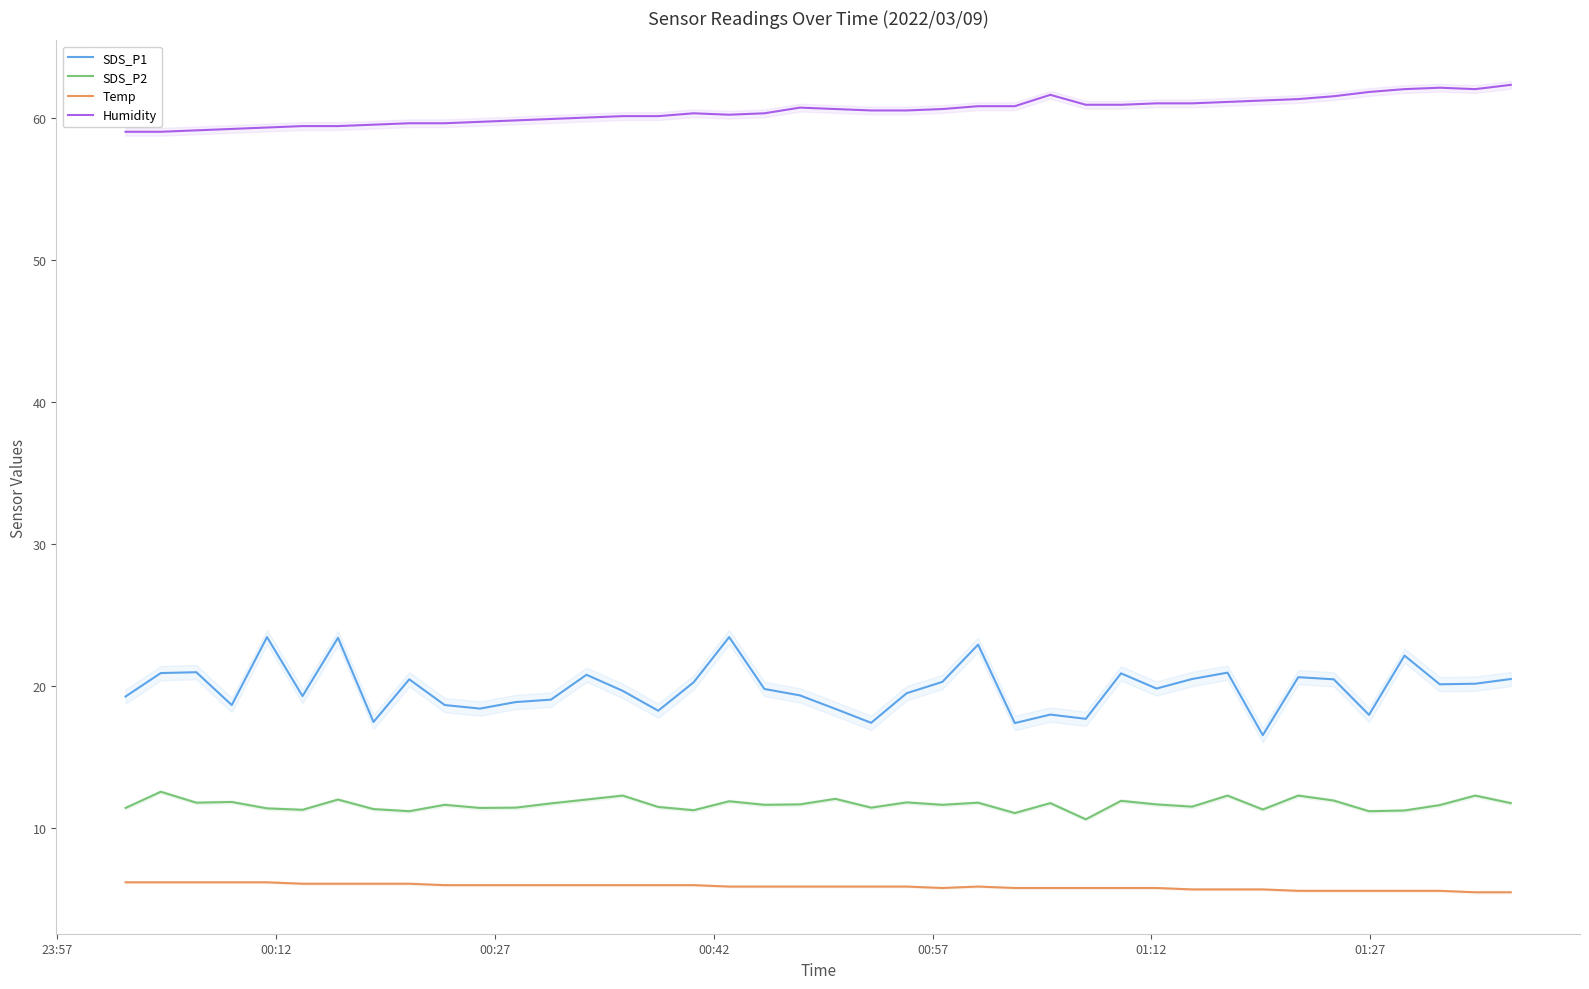

True or false: SDS_P2 and SDS_P1 intersect in this chart.

False